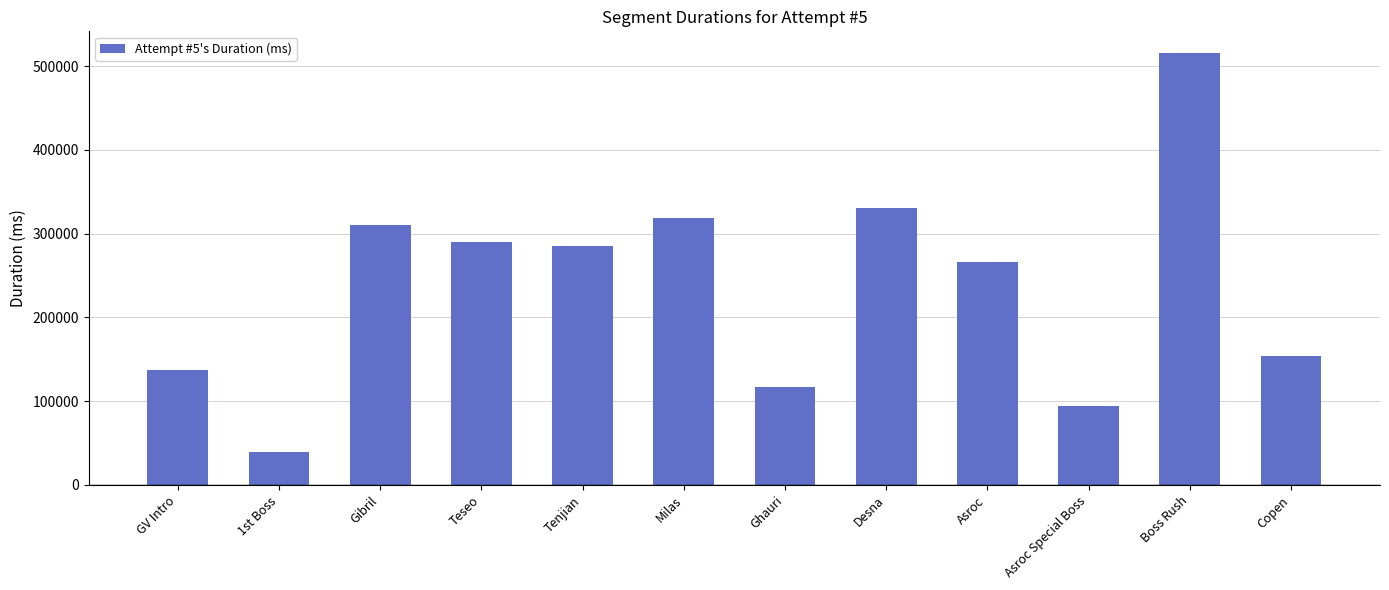

What is the smallest value displayed?

39288